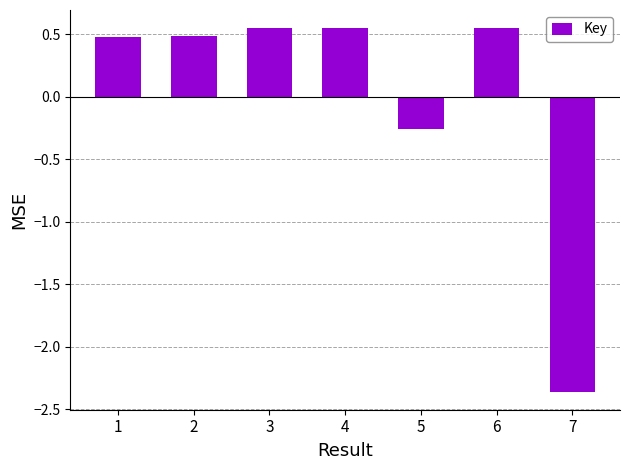

What is the sum of the values at 1 and 6?

1.0